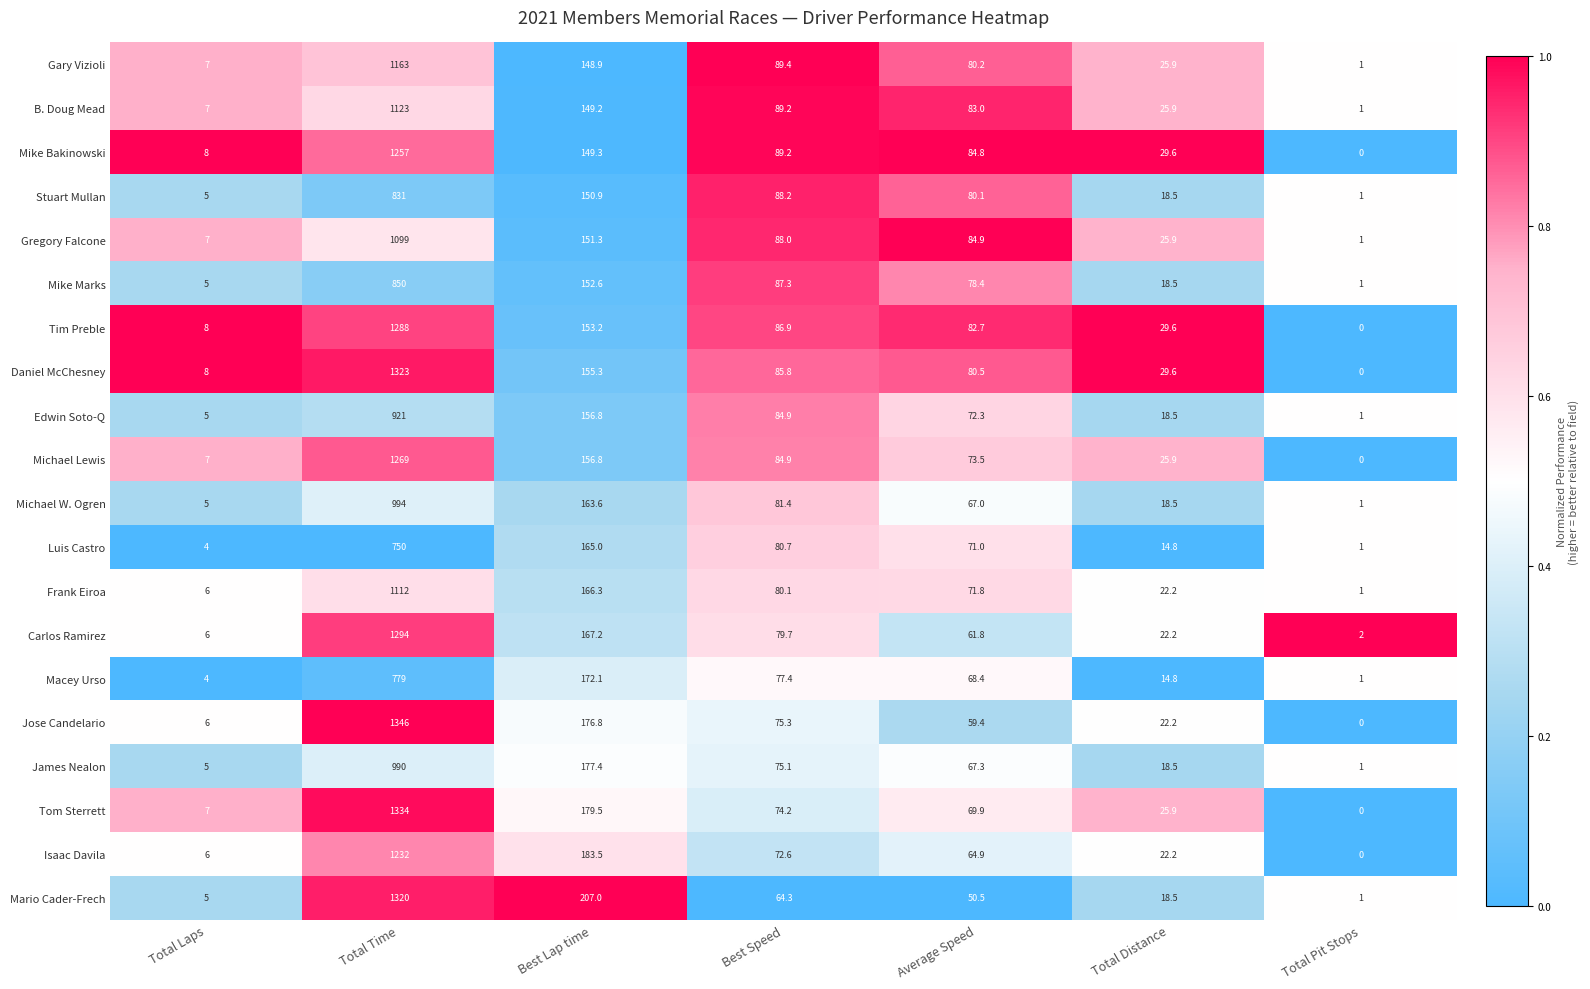

Rank the categories by Gregory Falcone value from lowest to highest.

Total Pit Stops, Total Laps, Total Distance, Average Speed, Best Speed, Best Lap time, Total Time